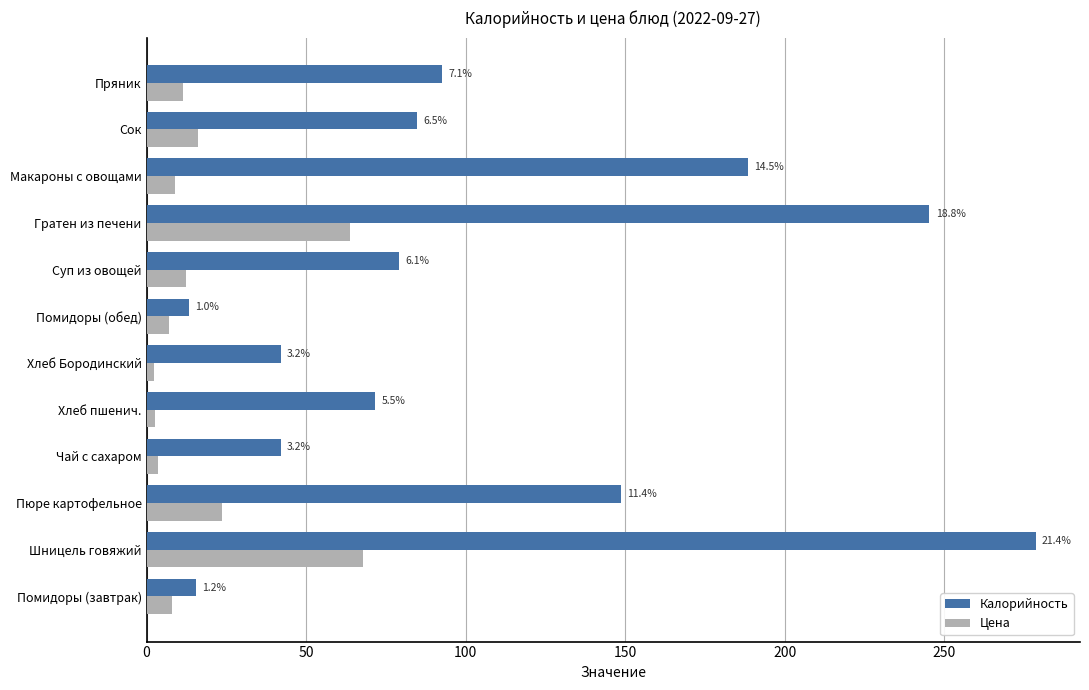

Which series has the largest range (max minus min)?

Калорийность